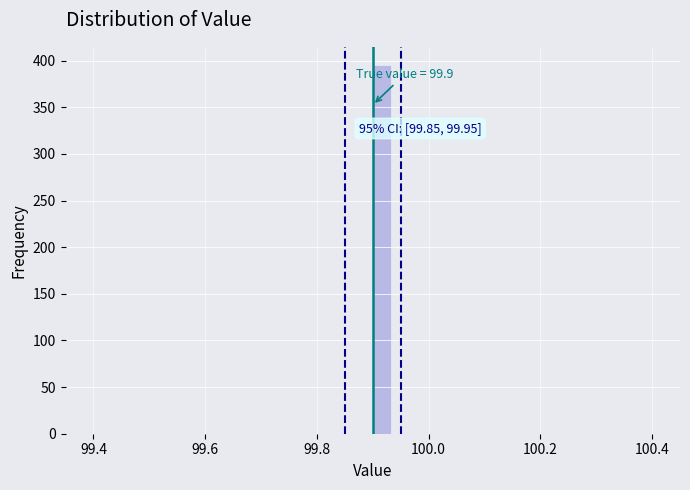

Read against the x-axis, roughly where is the centre of the tallest bar?

99.92